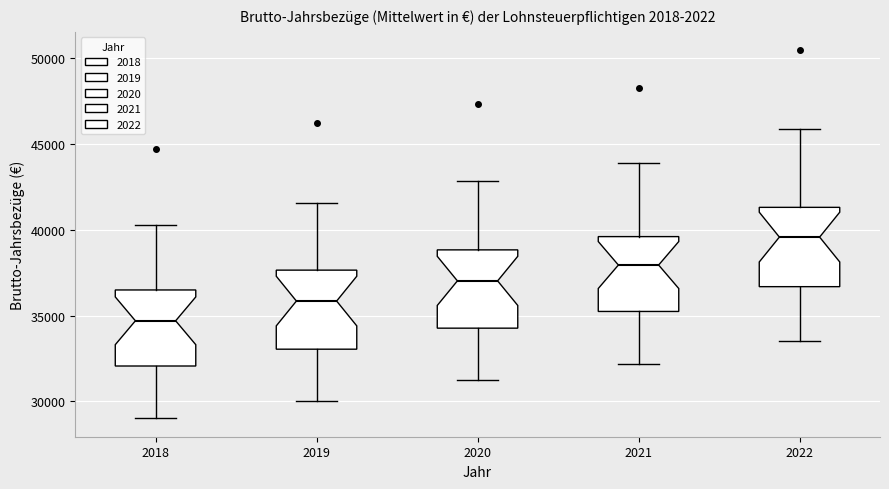

Reading left to right, transcribe this box plot: for each box, give where its median line is, the range the box spans, and where its two whiskers end, as read against the y-axis. The values are not printed on the chart, so give them approximately, as read against the axis.

2018: median 34500, box 32000 to 36500, whiskers 29000 to 40500
2019: median 36000, box 33000 to 37500, whiskers 30000 to 41500
2020: median 37000, box 34500 to 39000, whiskers 31000 to 43000
2021: median 38000, box 35000 to 39500, whiskers 32000 to 44000
2022: median 39500, box 36500 to 41500, whiskers 33500 to 46000